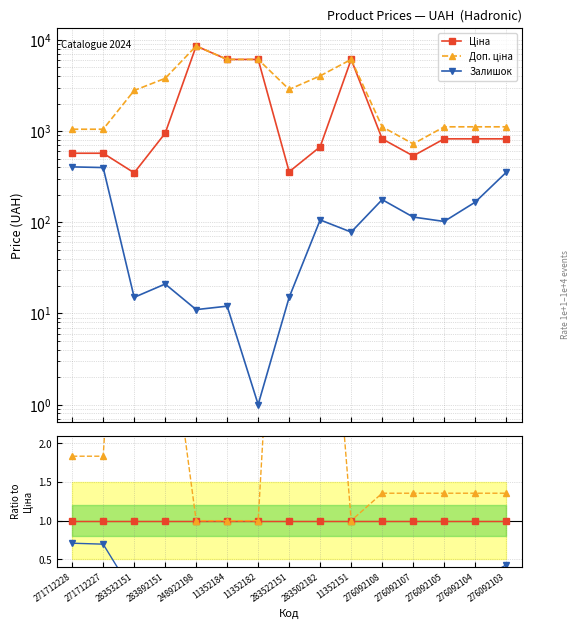

What are all the series names shown in the legend?

Ціна, Доп. ціна, Залишок